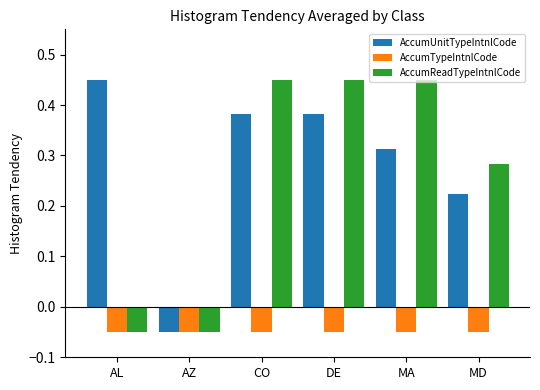

True or false: AccumReadTypeIntnlCode has a value of 0.8 at DE.

False